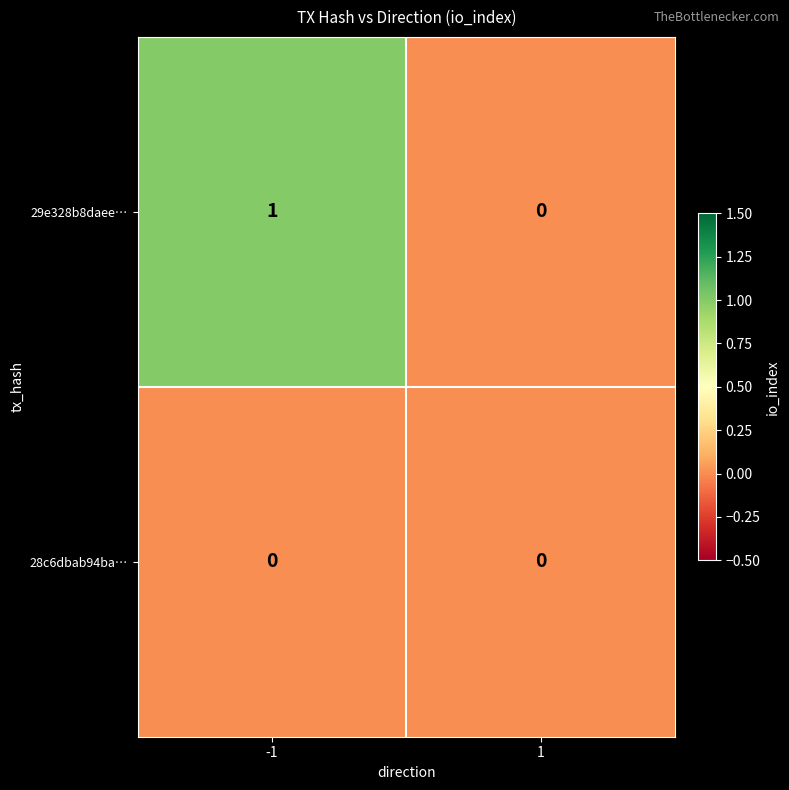

Which series has the widest spread of values?

29e328b8daee…